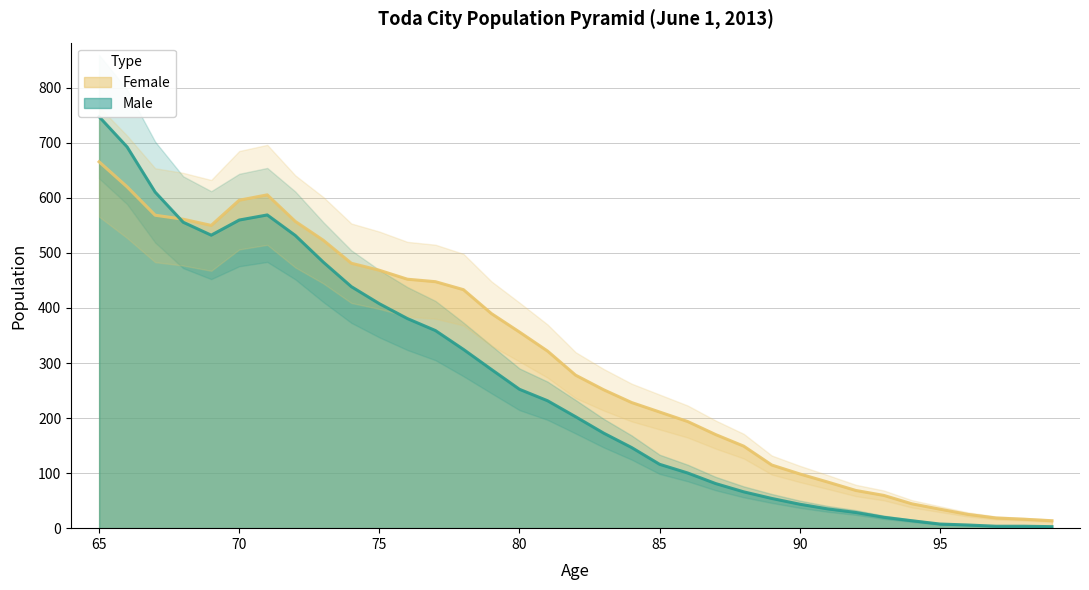

List the series in order of their peak value, highest first.

Male, Female